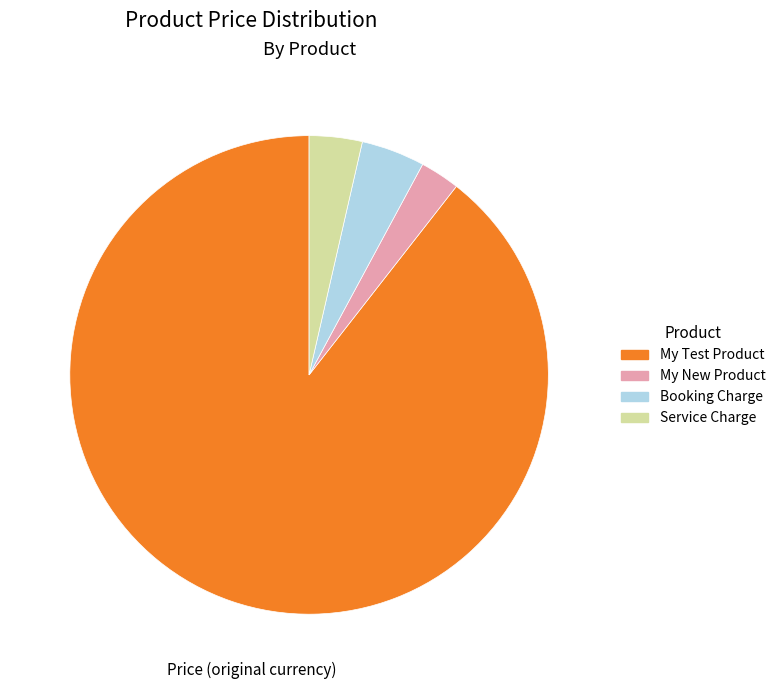

Do Service Charge and Booking Charge together represent more than half of the pie?

No